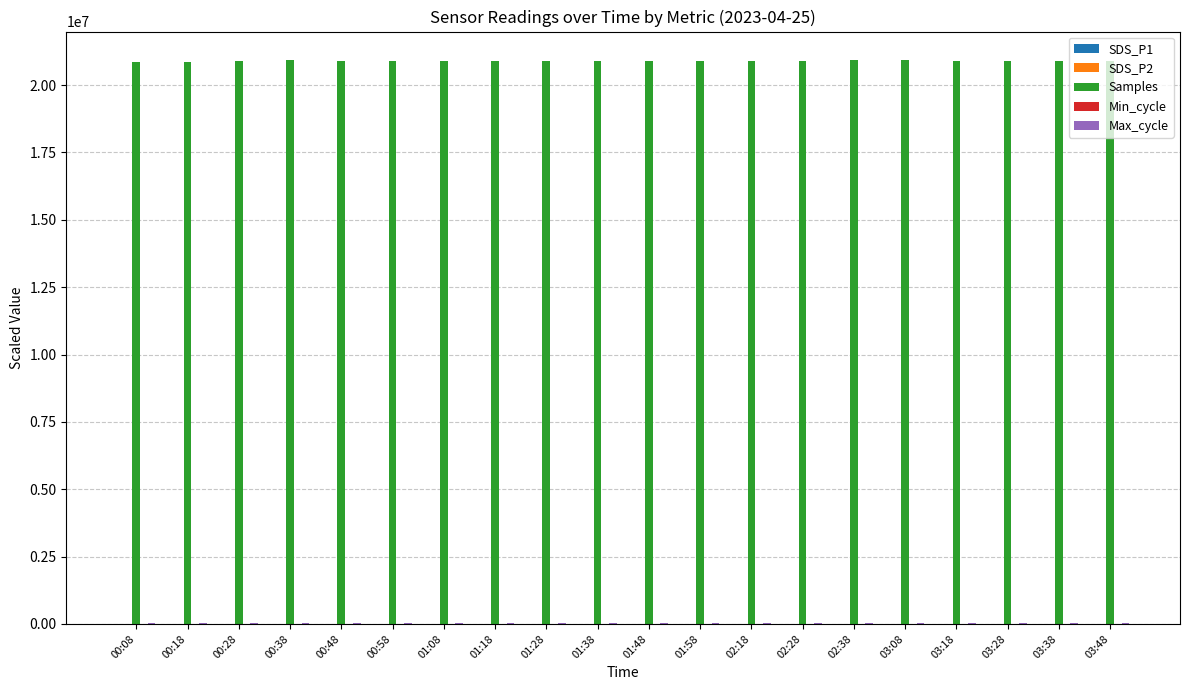

The value of Samples at 00:58 is 8591219.2. True or false?

False